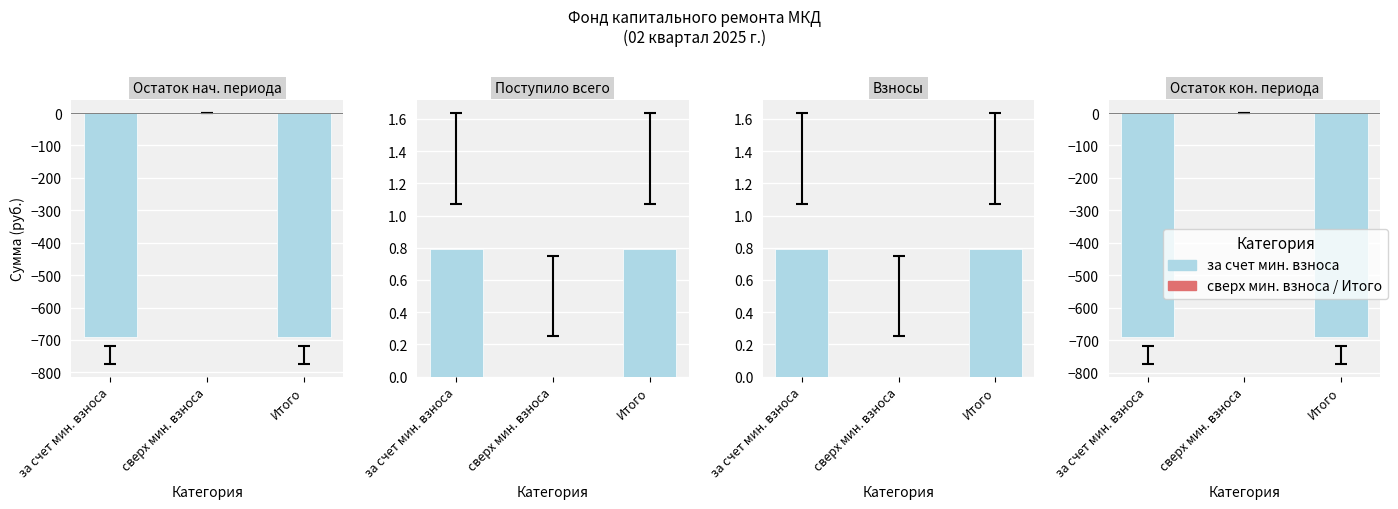

Is it true that Поступило всего equals 1.1 at за счет мин. взноса?

False